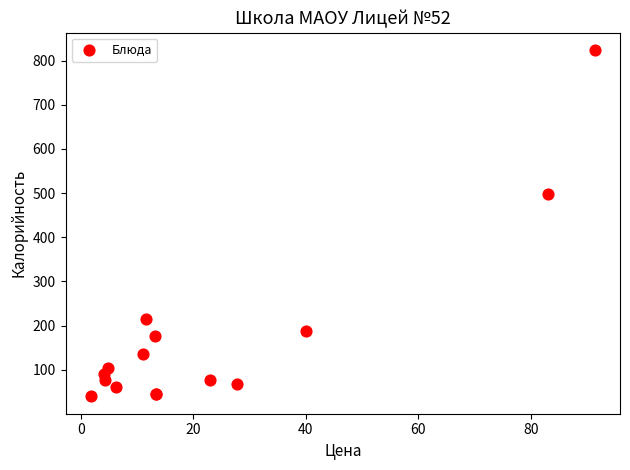

What Y value in the scatter plot is closest to 432?

498.8